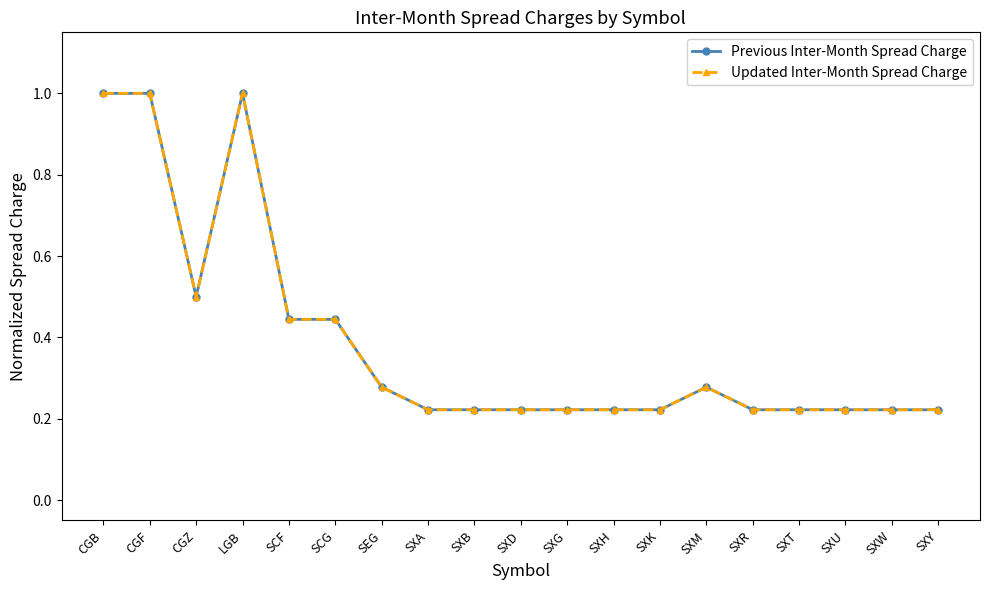

The value of Updated Inter-Month Spread Charge at SEG is 0.3. True or false?

True